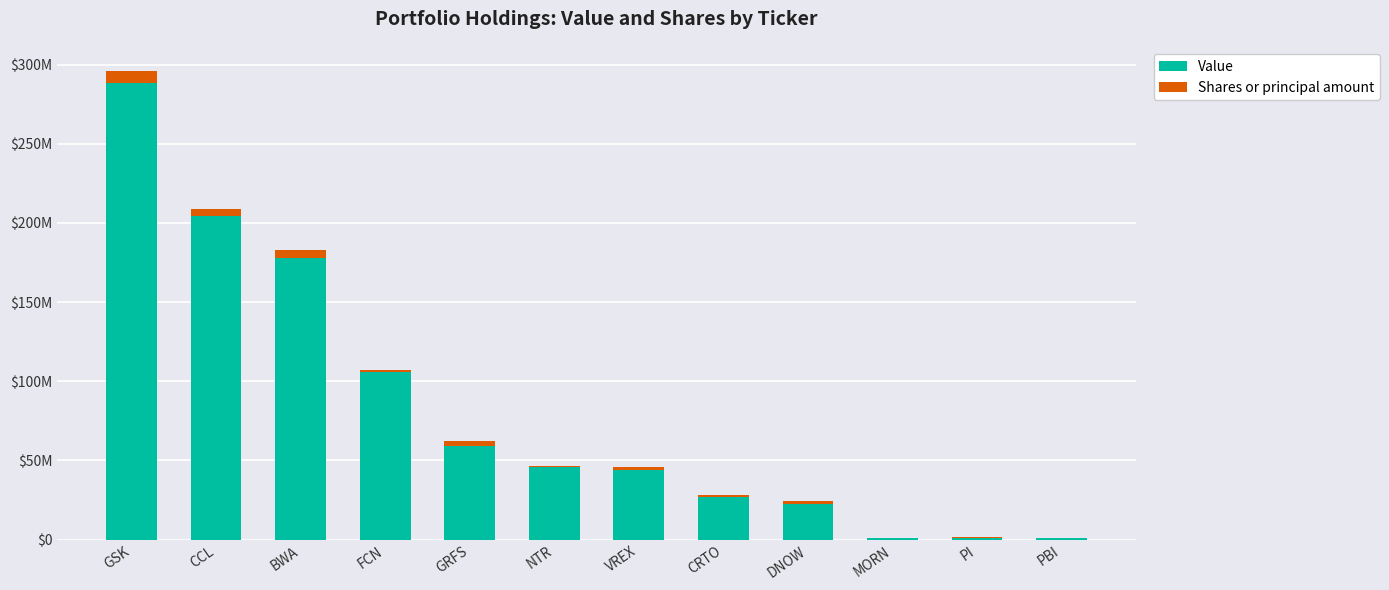

Rank the series by their average value, from lowest to highest.

Shares or principal amount, Value